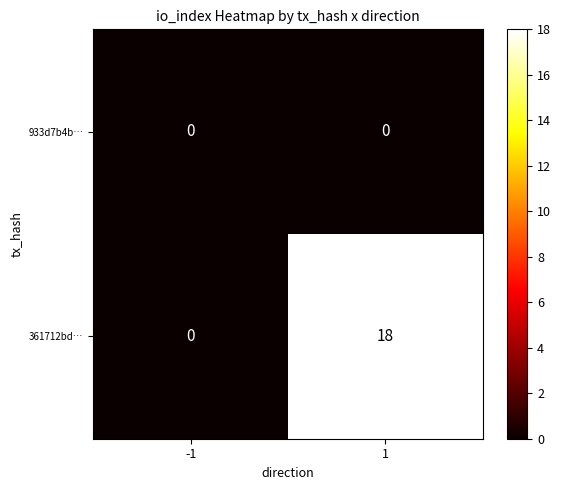

What is the total value across all series at 1?

18